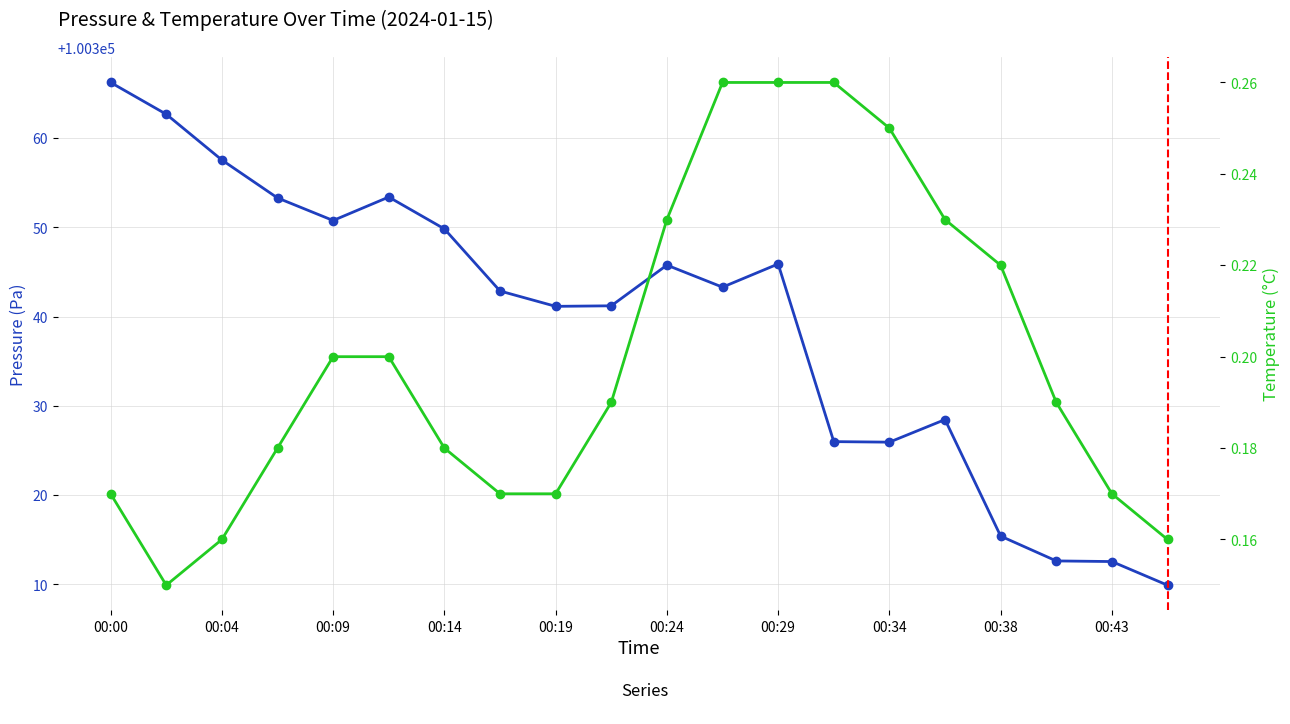

List the series in order of their peak value, highest first.

pressure, temperature